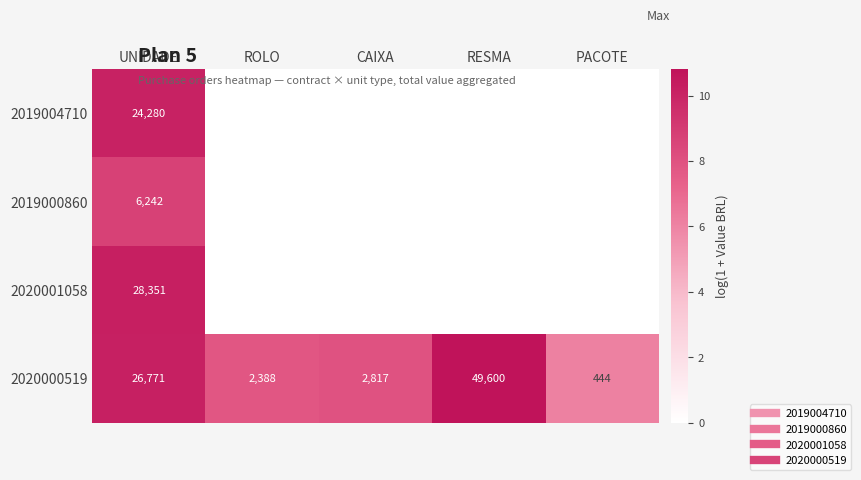

Count the number of data series in this chart.

4